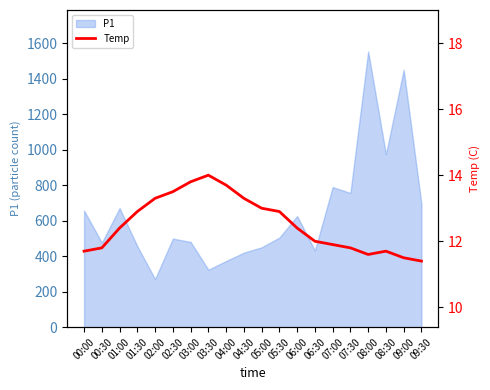

What is the difference between the maximum and minimum values?

2.6